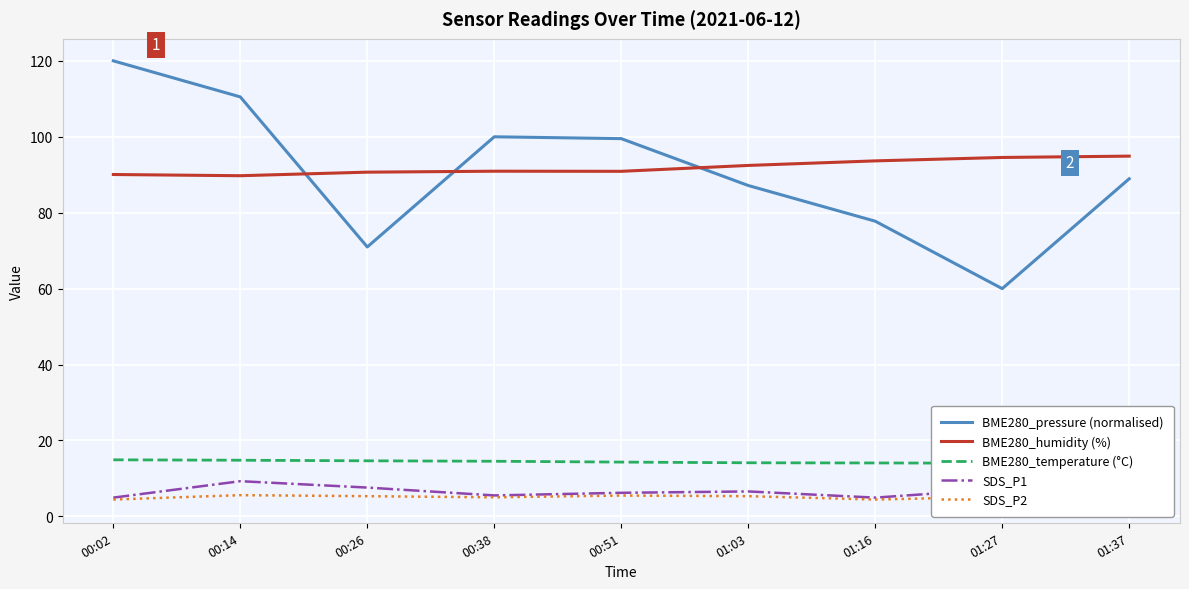

What is the value of the BME280_pressure (normalised) point at the 5th from the left?

99.5